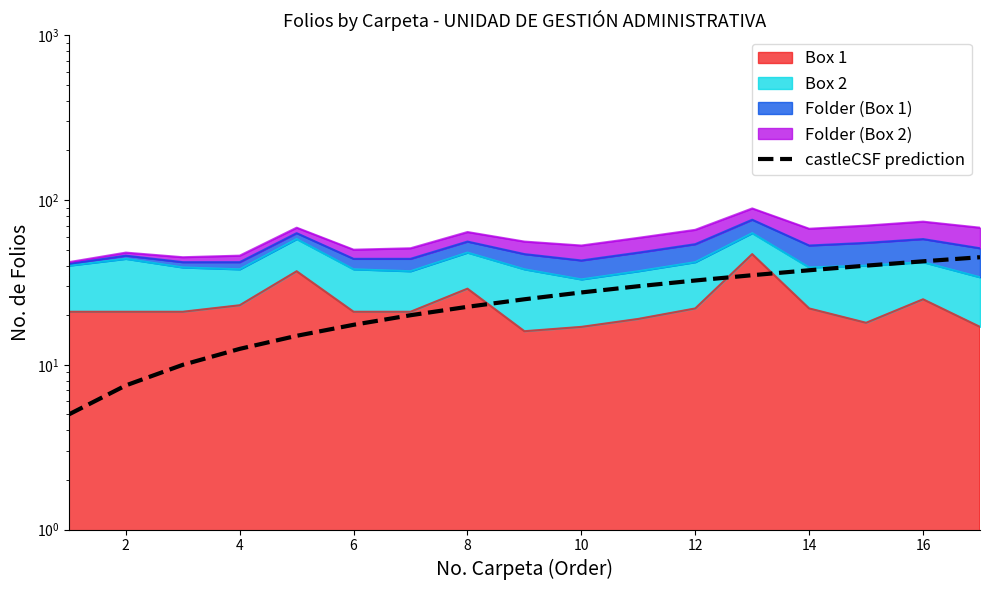

Which has a higher value, 12 or 18?

12